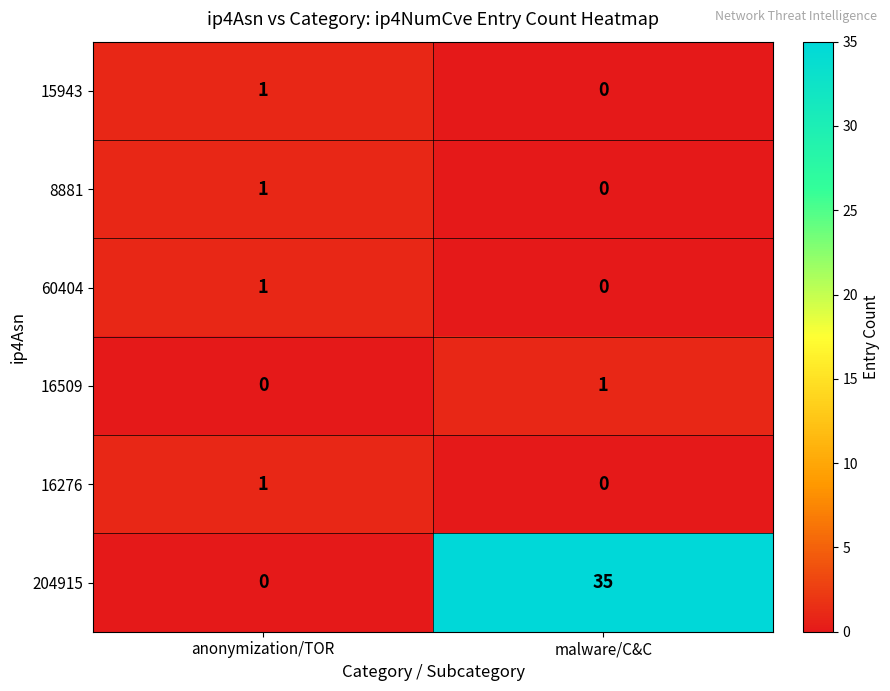

Reading left to right, transcribe all the data shown in this chart.

15943: anonymization/TOR=1	malware/C&C=0
8881: anonymization/TOR=1	malware/C&C=0
60404: anonymization/TOR=1	malware/C&C=0
16509: anonymization/TOR=0	malware/C&C=1
16276: anonymization/TOR=1	malware/C&C=0
204915: anonymization/TOR=0	malware/C&C=35